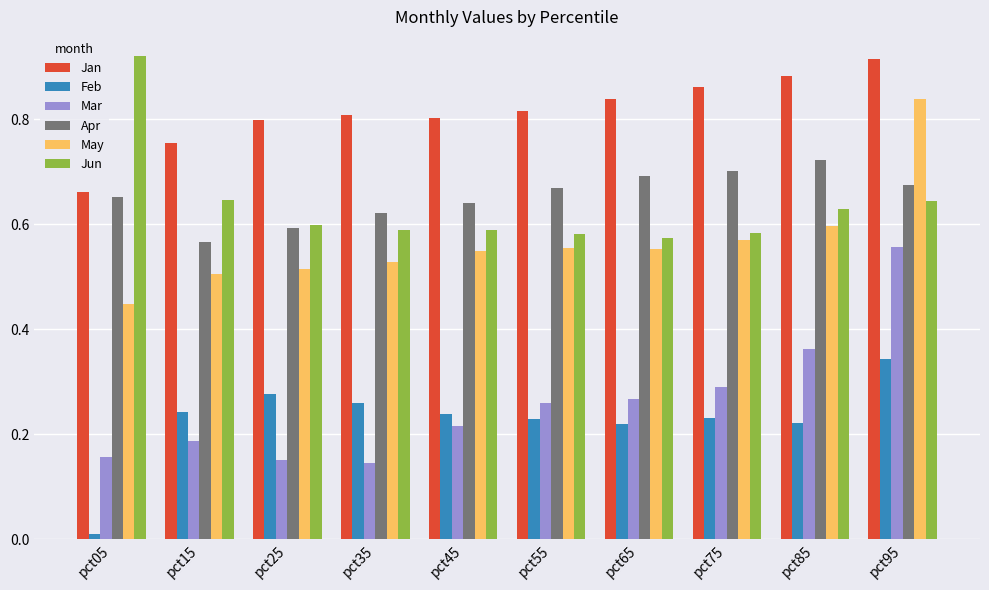

What is the sum of all May values?

5.7